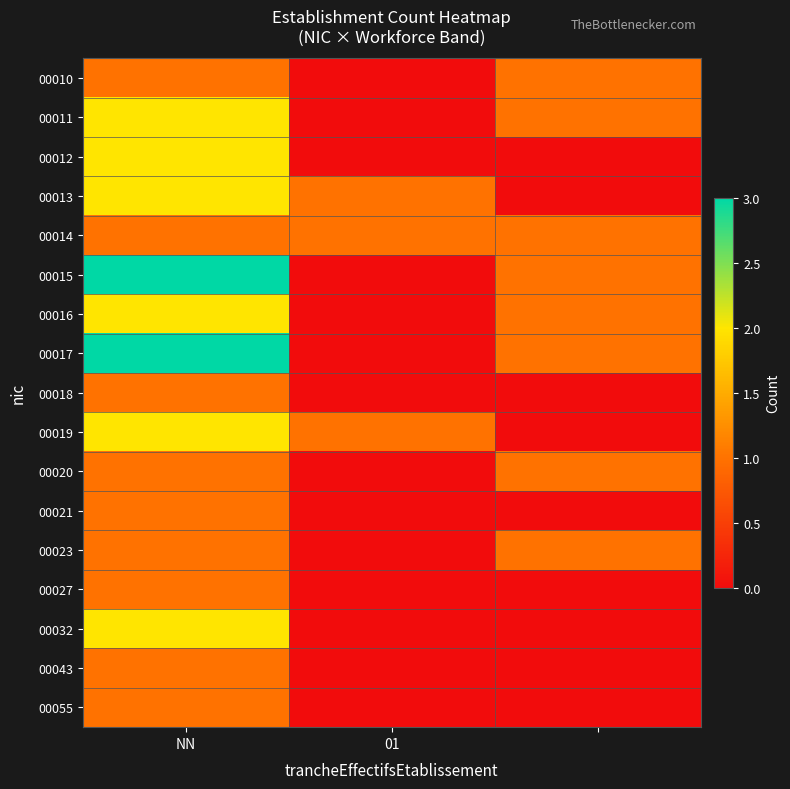

How many data points does each series have?

3